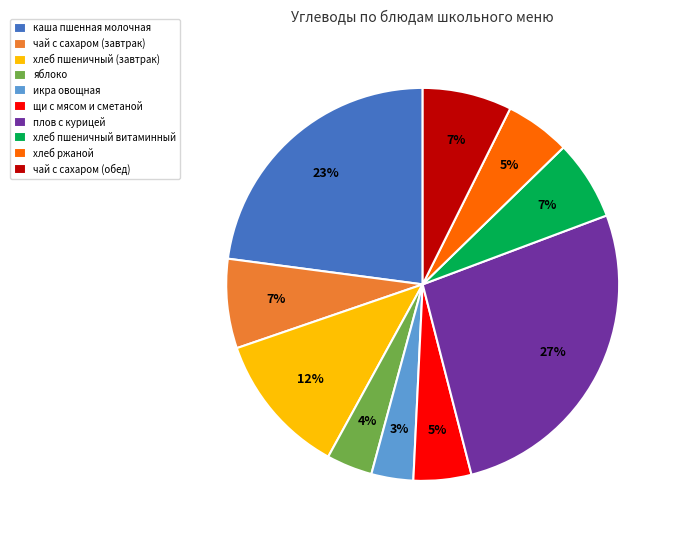

Is it true that чай с сахаром (завтрак) is 7% of the pie?

True